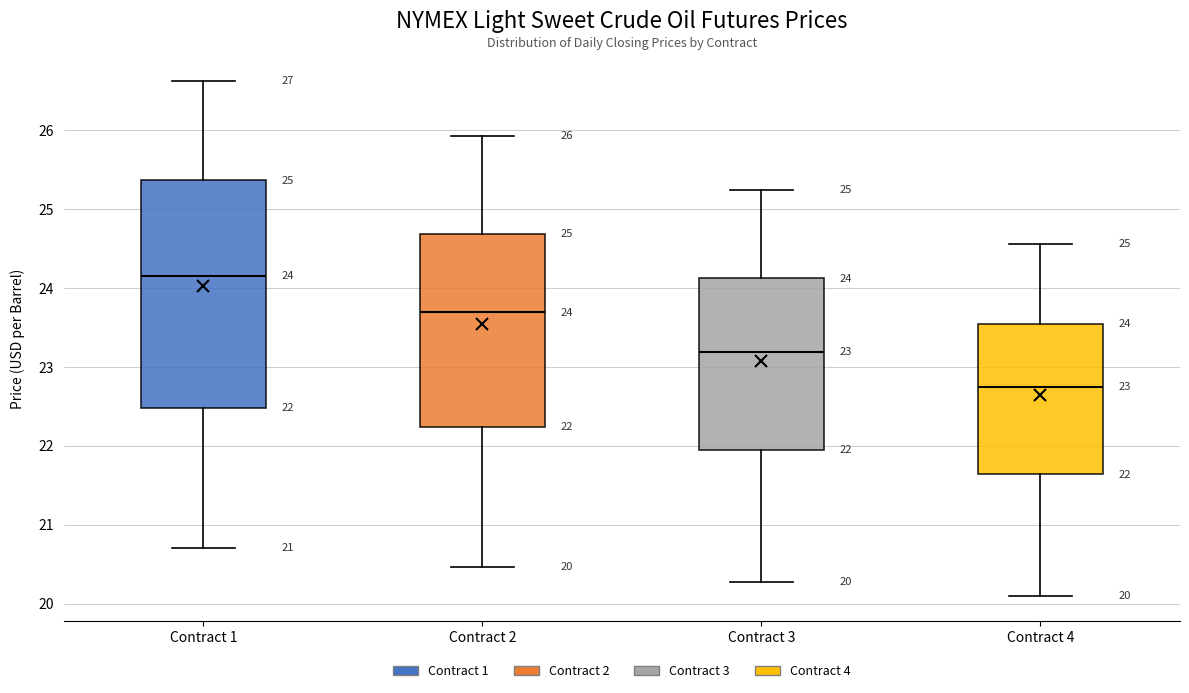

Which box is the tallest, from its lower edge to its upper edge?

Contract 1